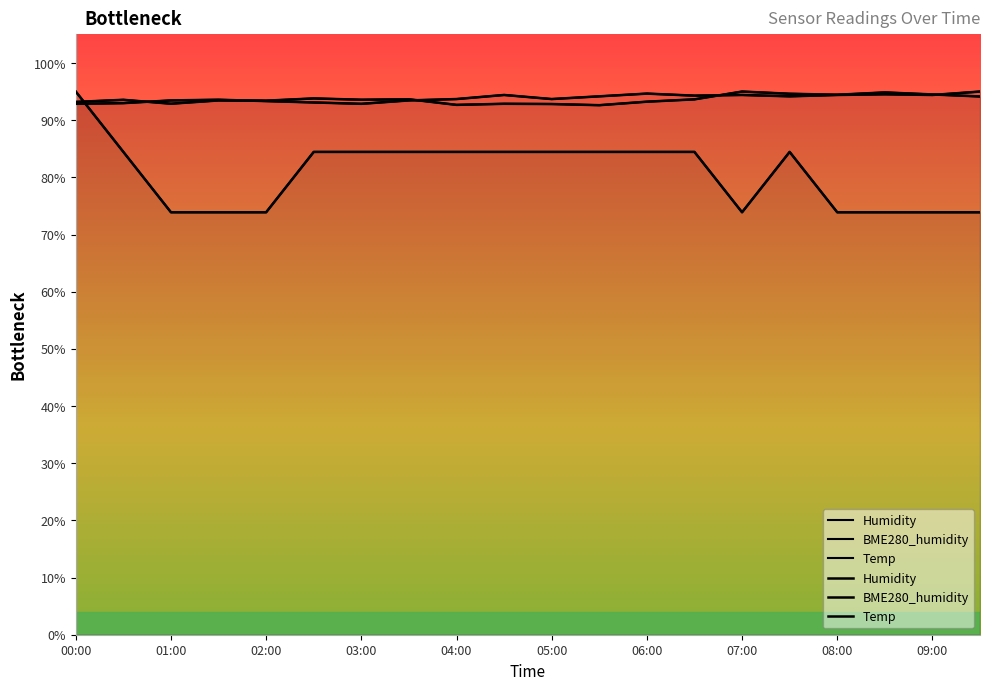

Which series ends up on top after the final intersection of Temp and Humidity?

Humidity